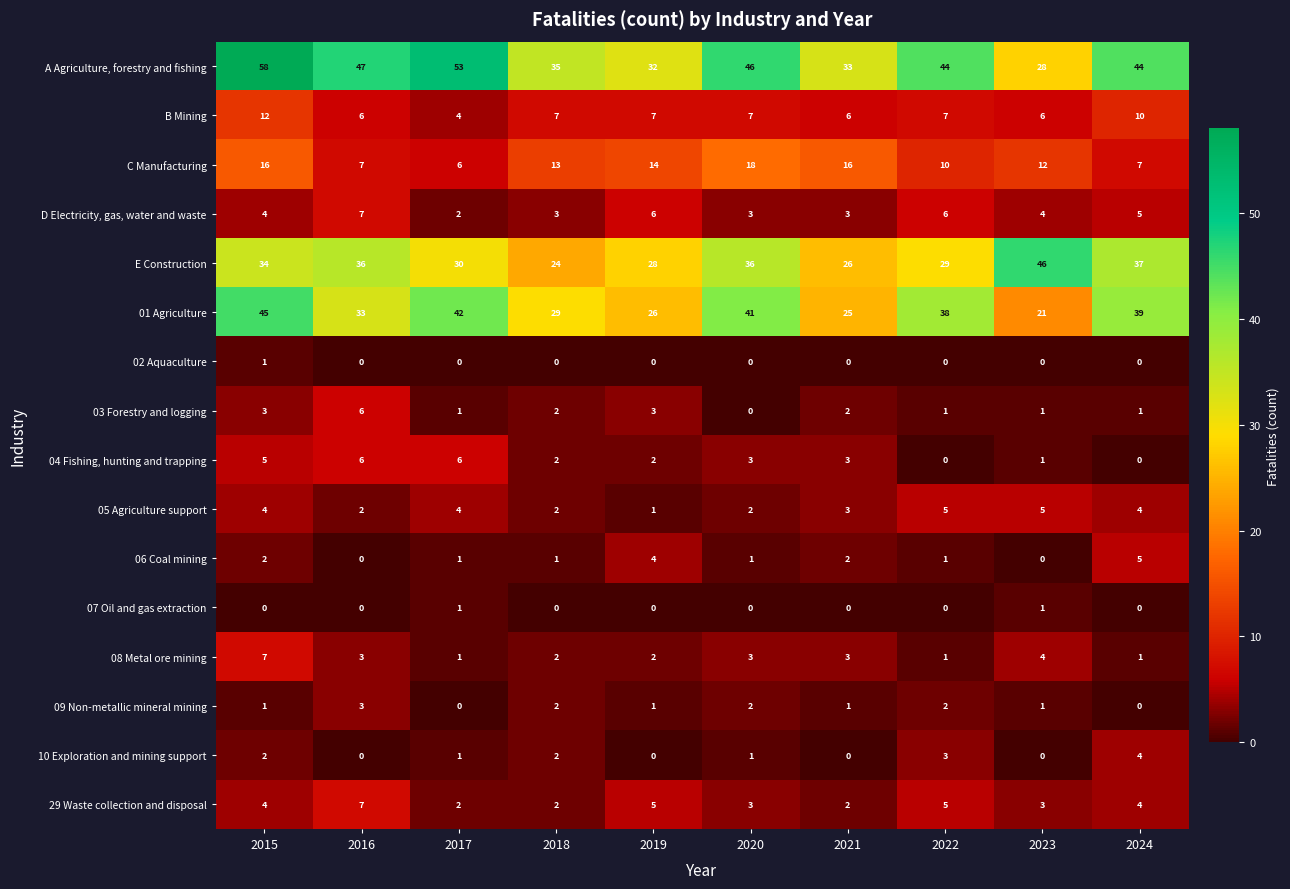

At how many categories does at least one series exceed 17?

10